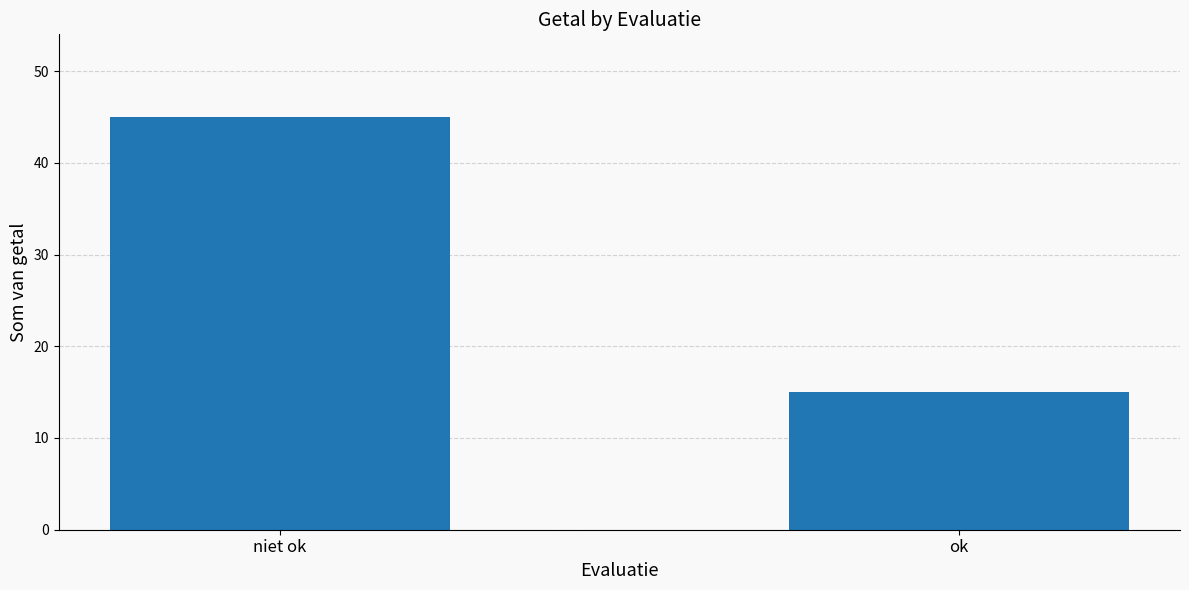

What is the maximum value shown in the chart?

45